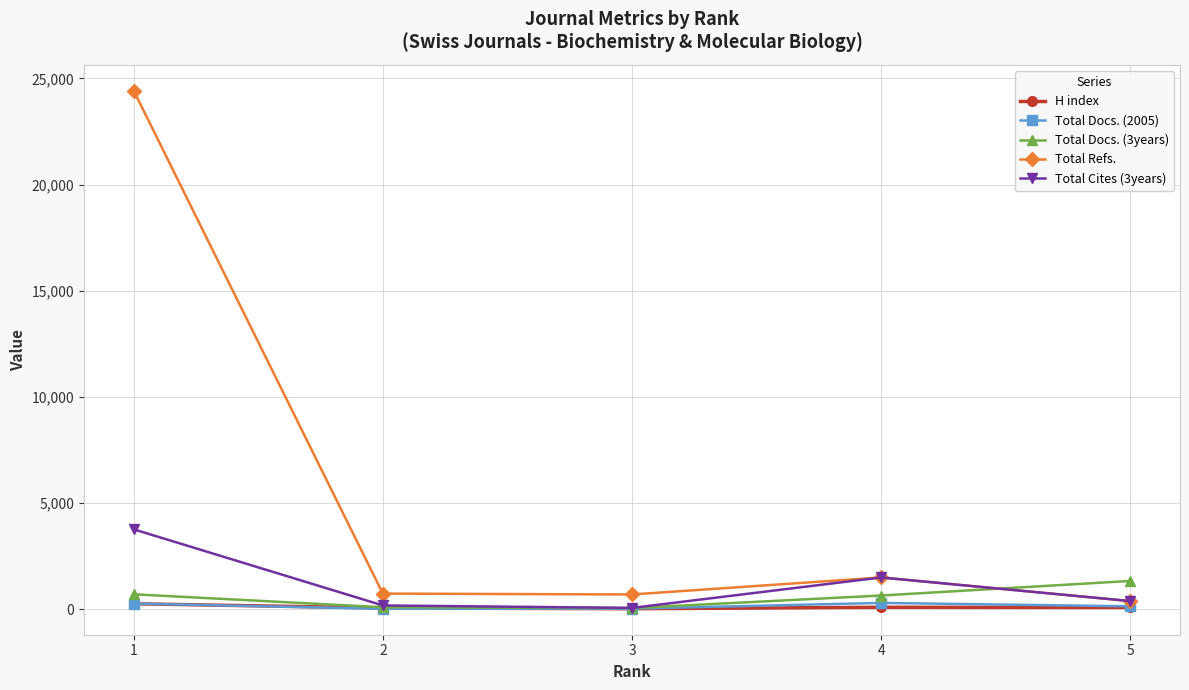

Which series changed the most between 1 and 4?

Total Refs.